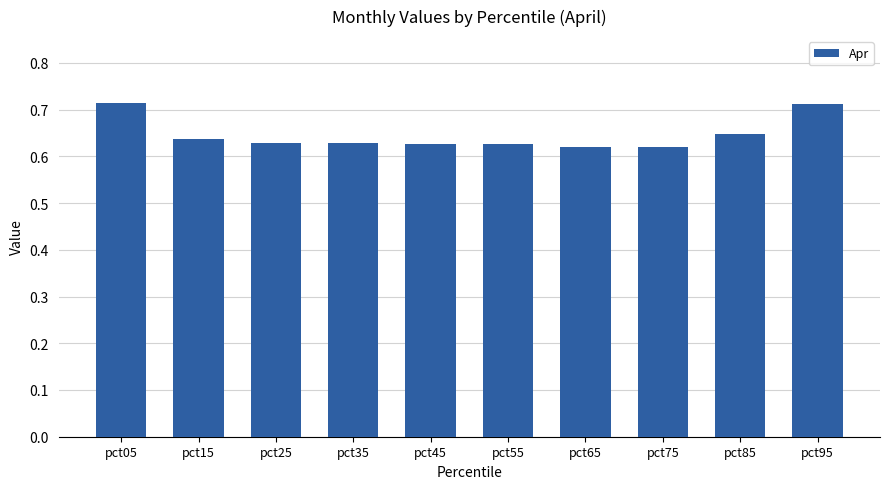

What is the difference between the second highest and minimum values?

0.1